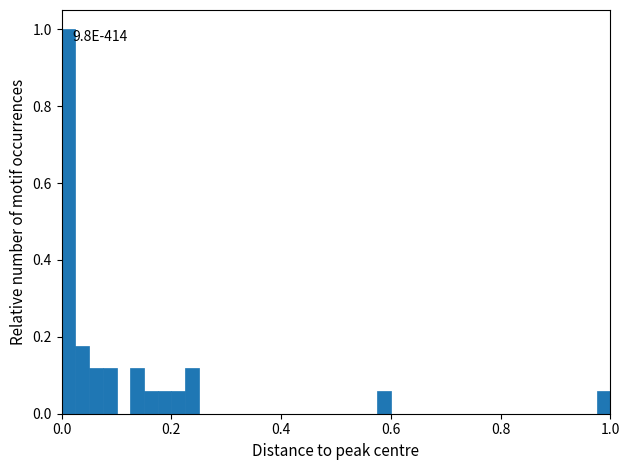

Read against the x-axis, roughly where is the centre of the tallest bar?

0.02